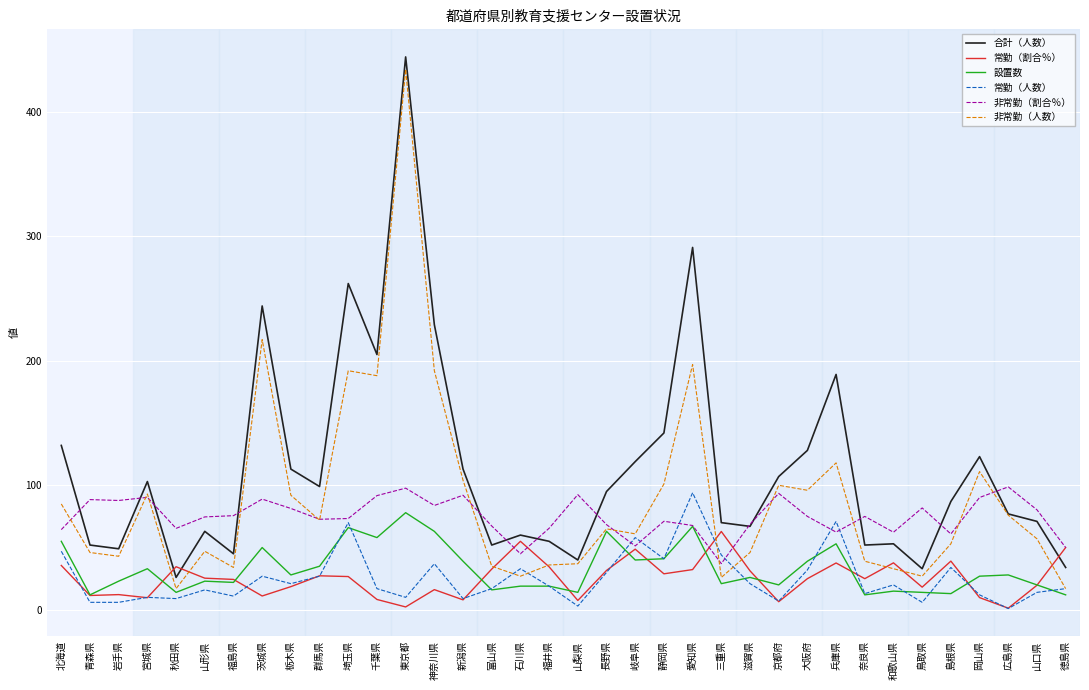

At which category does the chart reach its peak across all series?

東京都